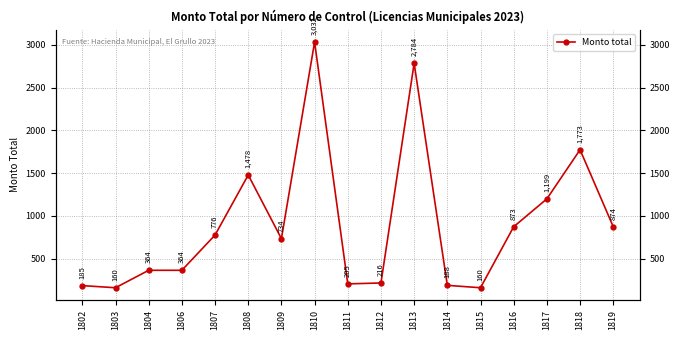

What is the approximate value at 1818, to the nearest 10?

1770